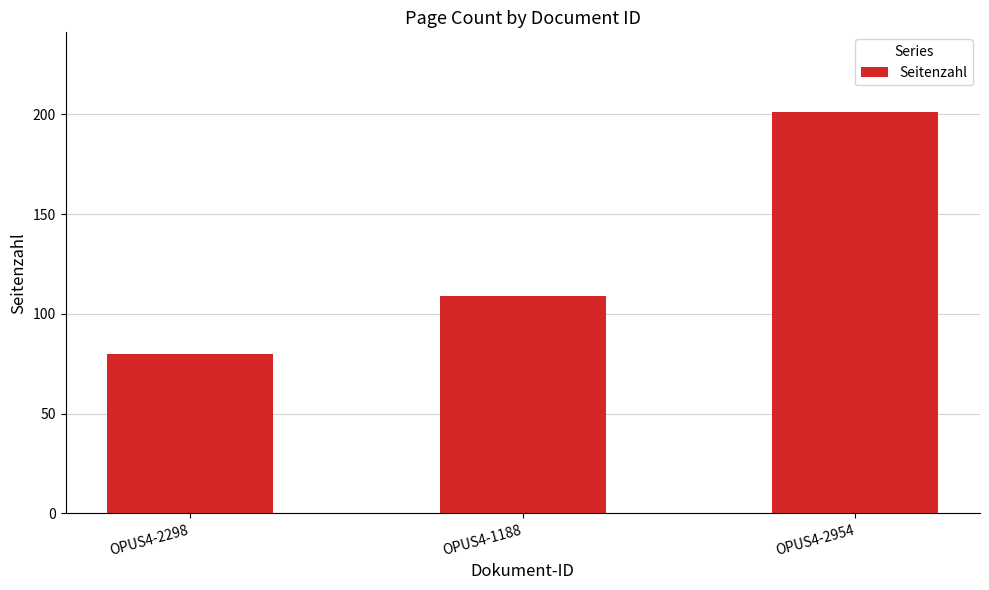

What is the sum of all values?

390